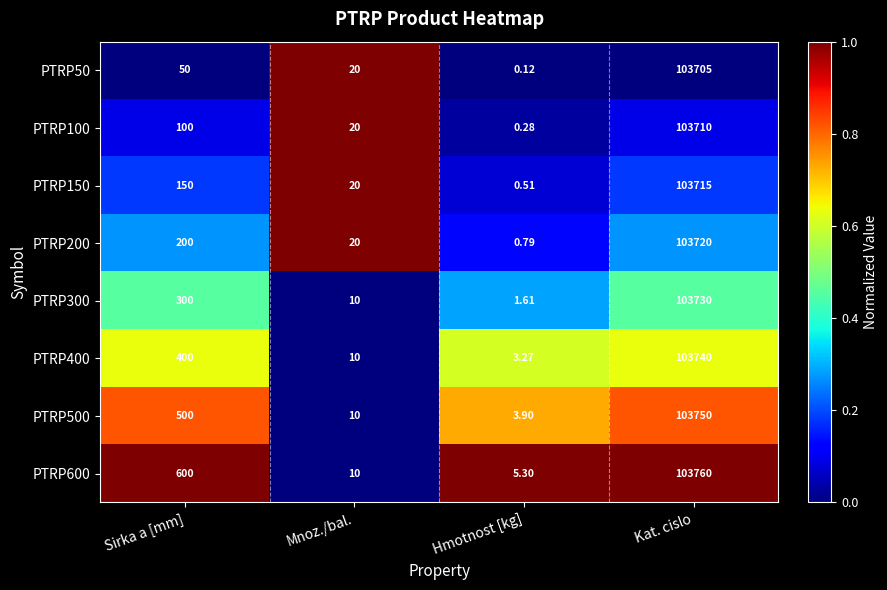

Is the value of PTRP600 at Mnoz./bal. greater than the value of PTRP50 at Kat. cislo?

No